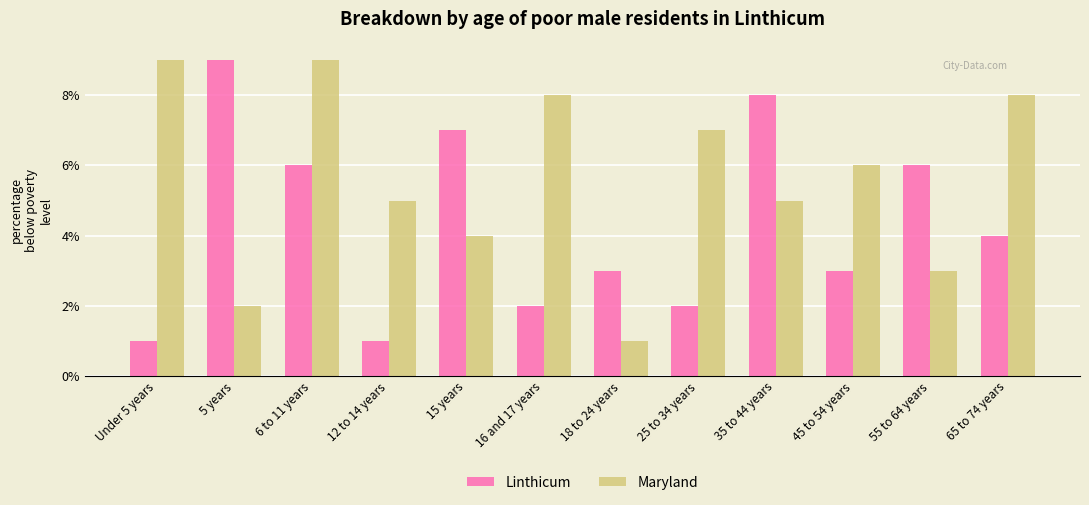

List the series in order of their overall mean, highest first.

Maryland, Linthicum